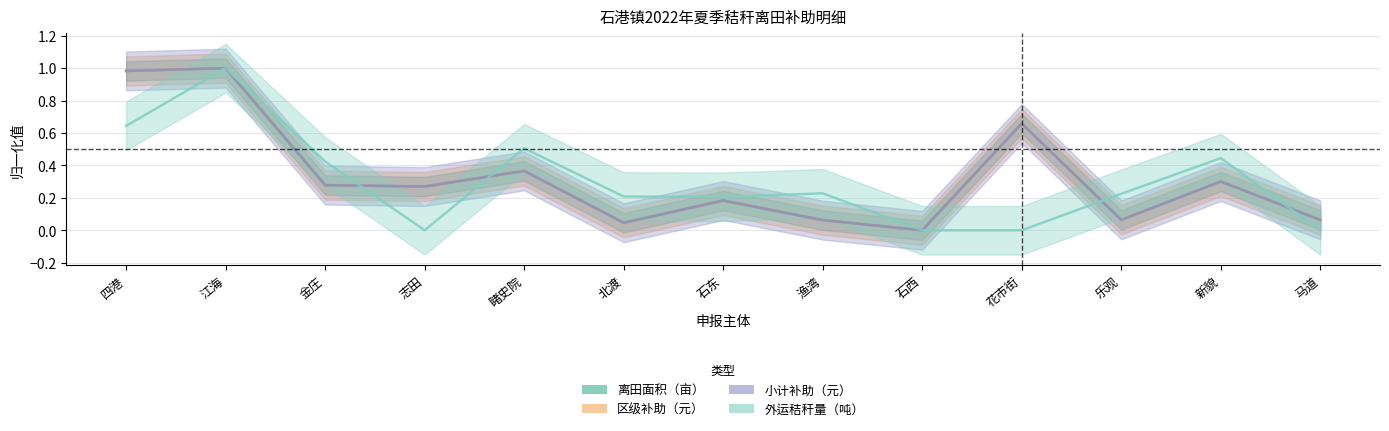

What is the approximate value of 小计补助（元） at 马道?

0.1